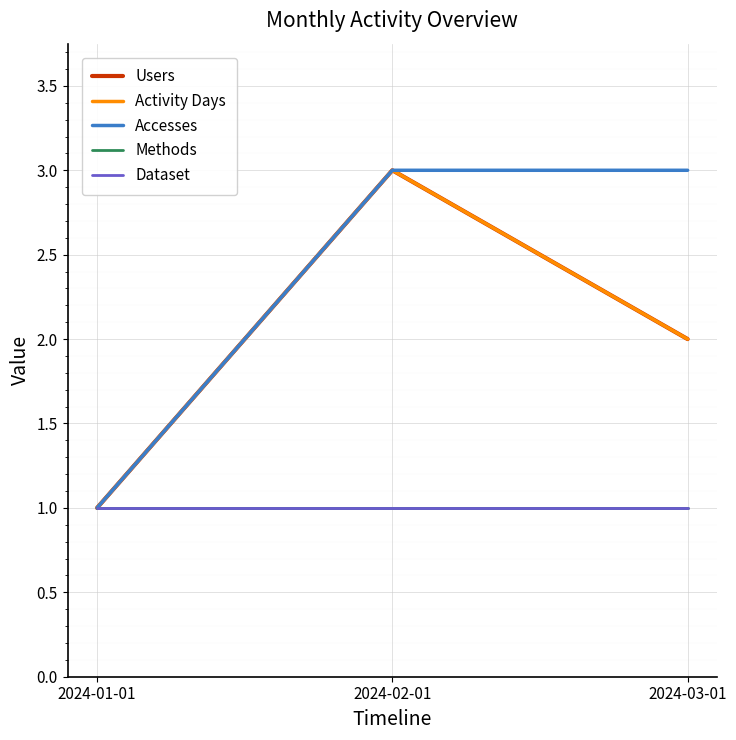

How many lines are shown in the chart?

5